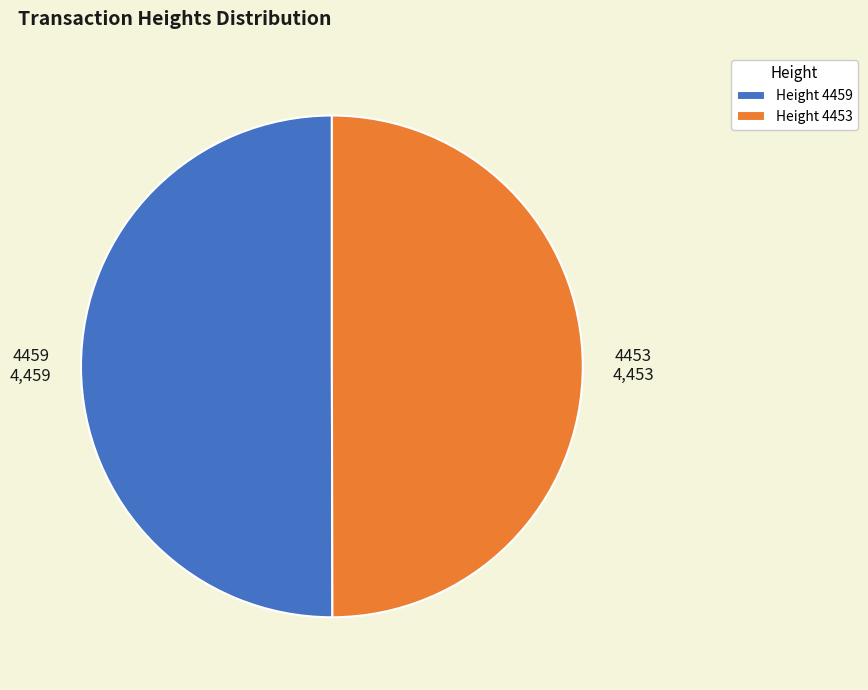

Do Height 4453 and Height 4459 together represent more than half of the pie?

Yes